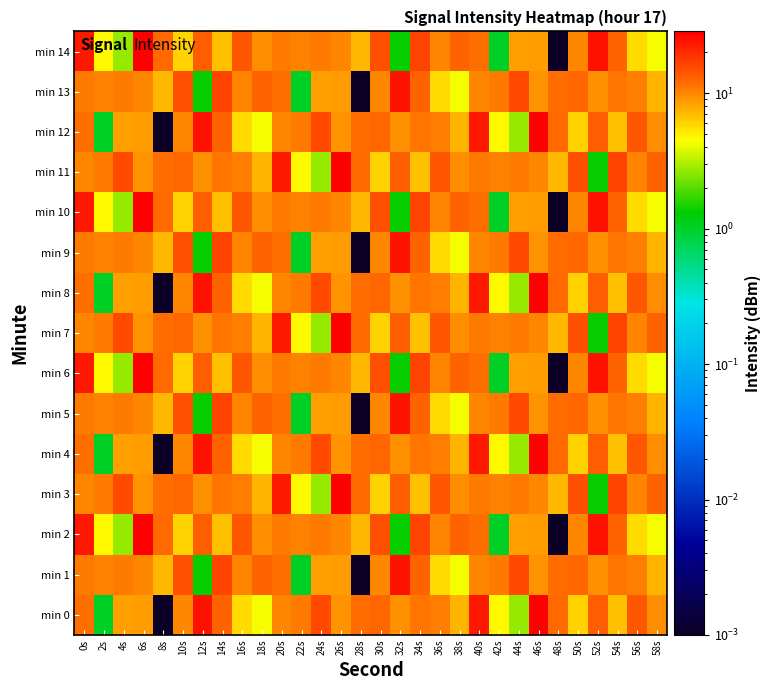

At 0s, list the series in order from largest to smallest.

min 2, min 6, min 10, min 14, min 0, min 4, min 8, min 12, min 1, min 5, min 9, min 13, min 3, min 7, min 11